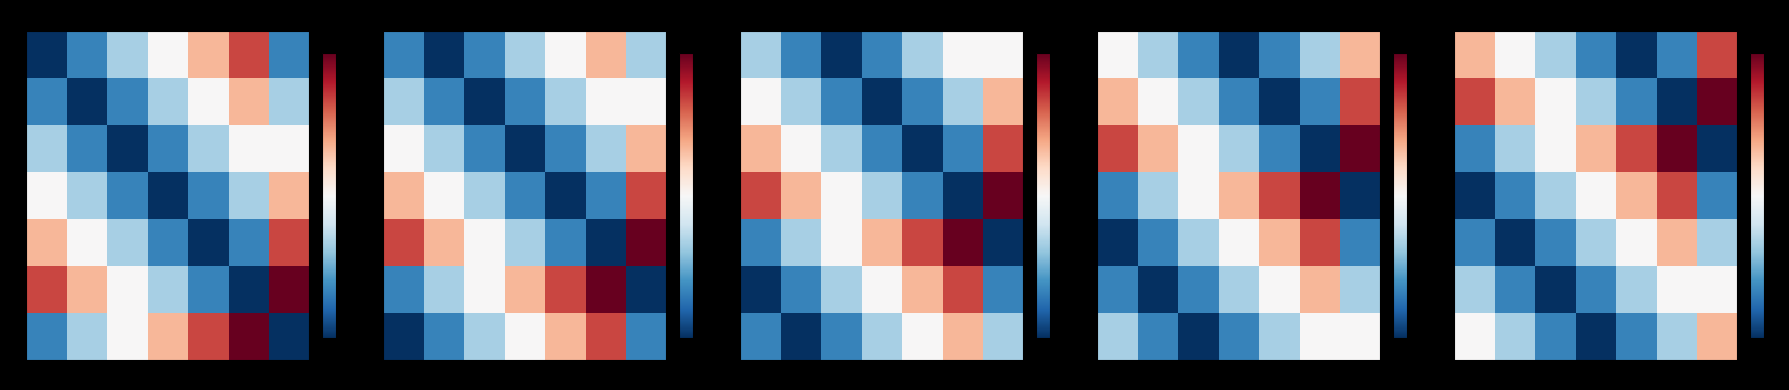

How many values in the 3 series are below 2?

3